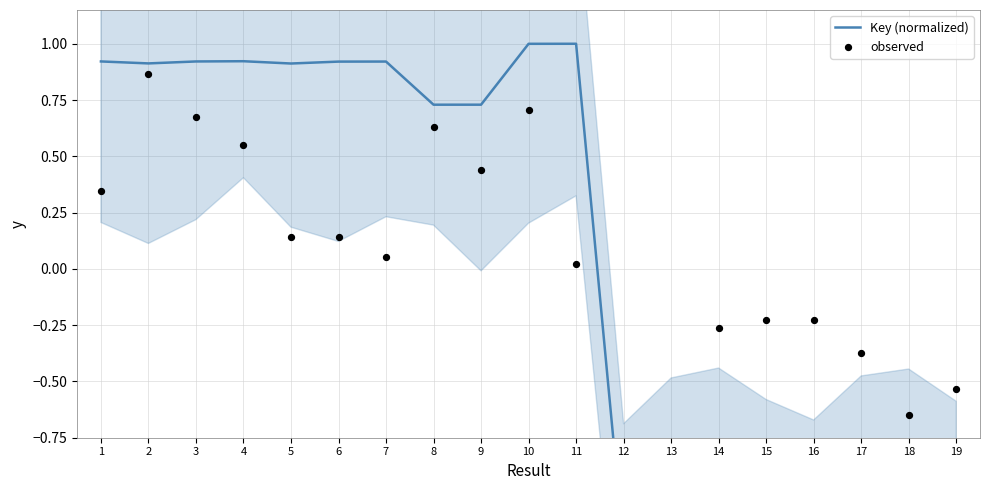

Which series contains the highest Y value?

Key (normalized)